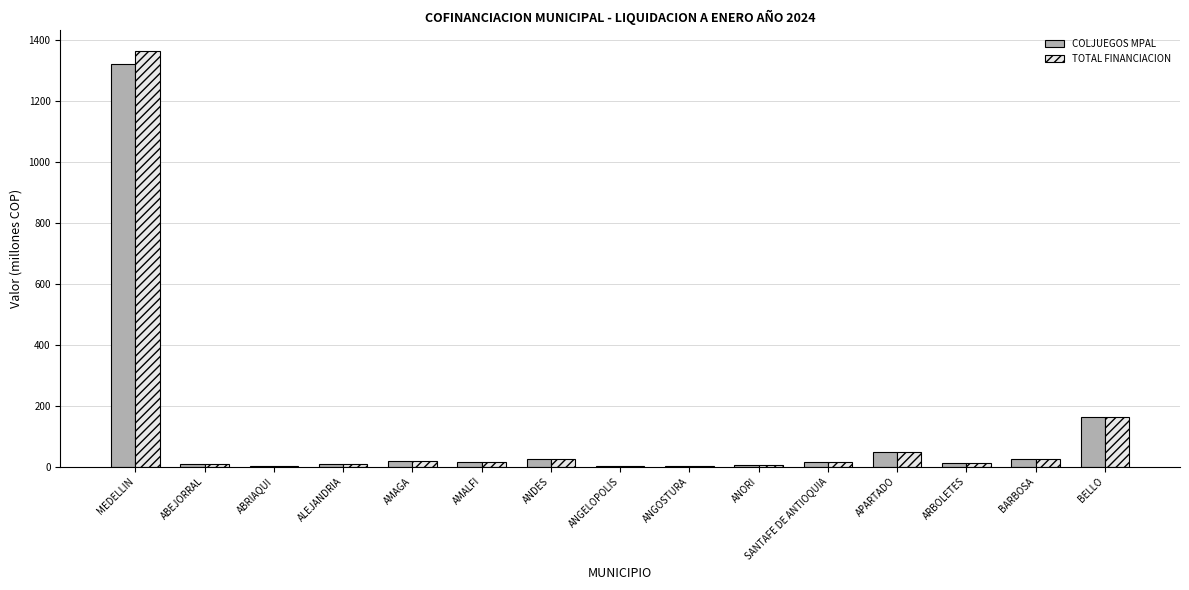

True or false: COLJUEGOS MPAL has a value of 3.0 at ANGOSTURA.

True